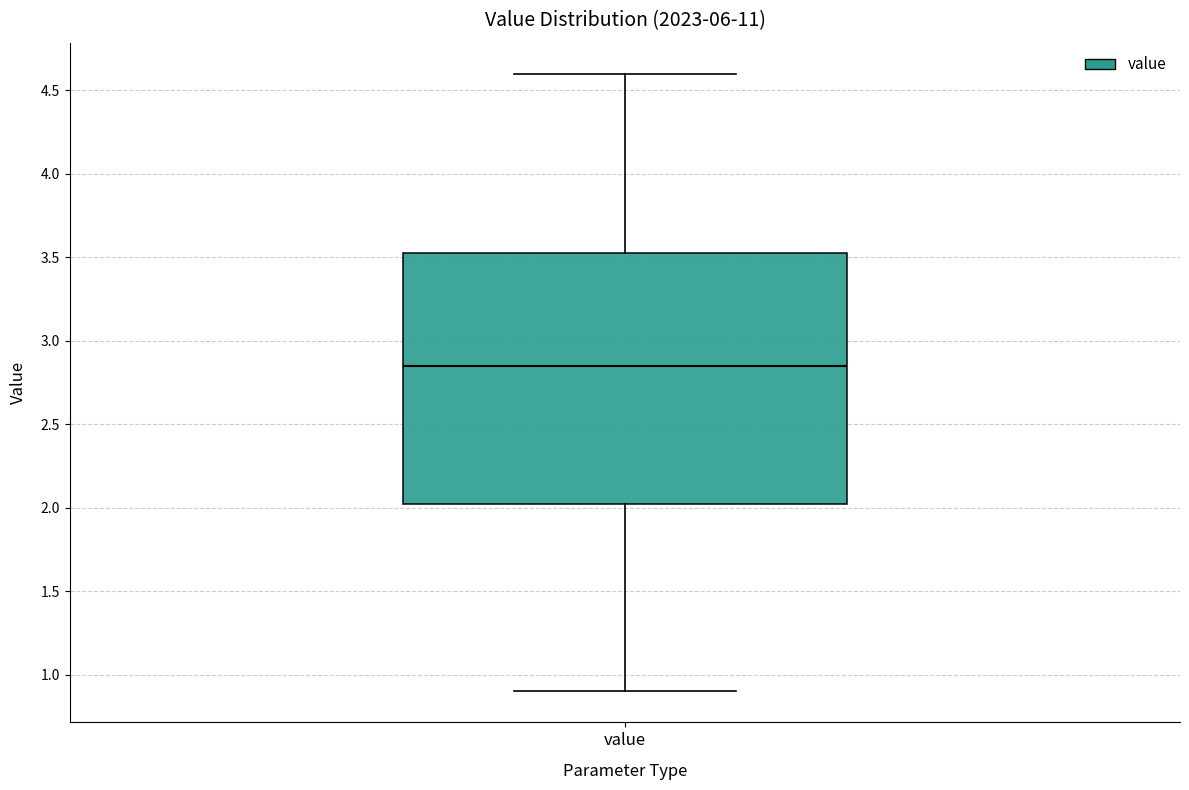

Transcribe this box plot: give where the median line is, the range the box spans, and where the two whiskers end, as read against the y-axis. The values are not printed on the chart, so give them approximately, as read against the axis.

median 2.85, box 2.05 to 3.55, whiskers 0.90 to 4.60